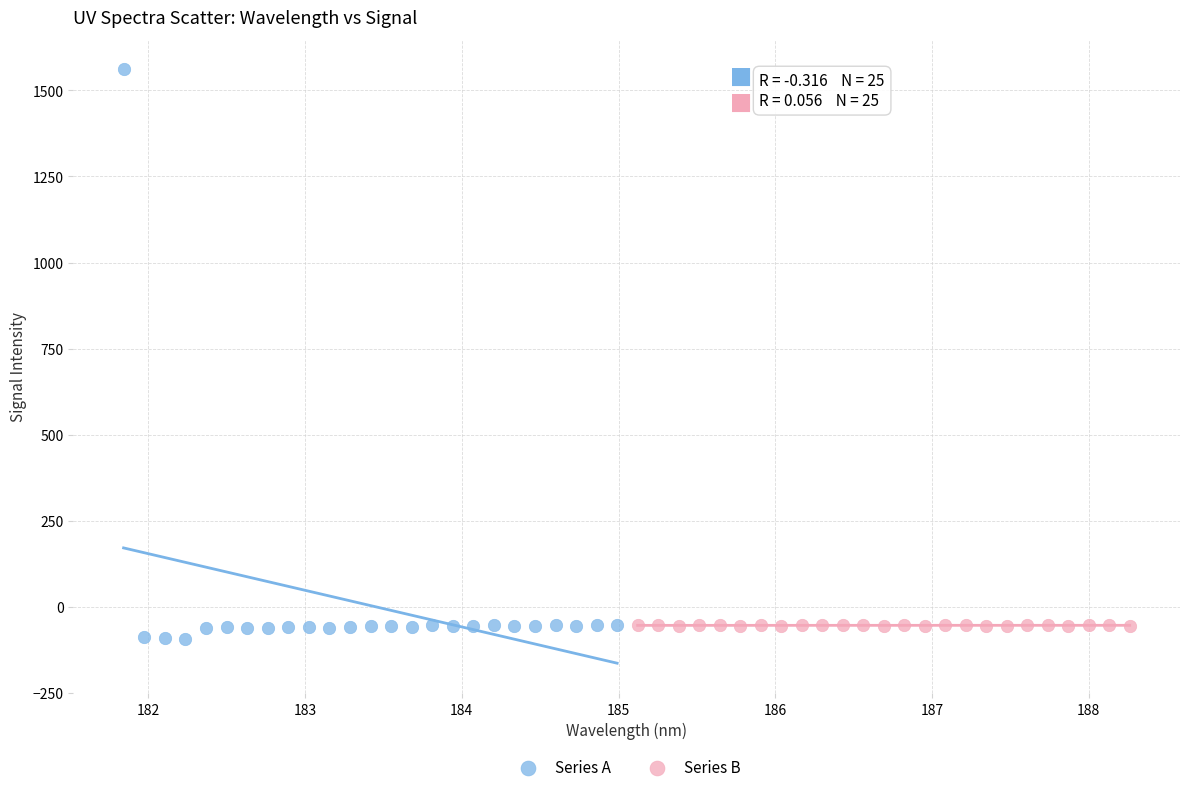

Which series has the widest spread of Y values?

Series A